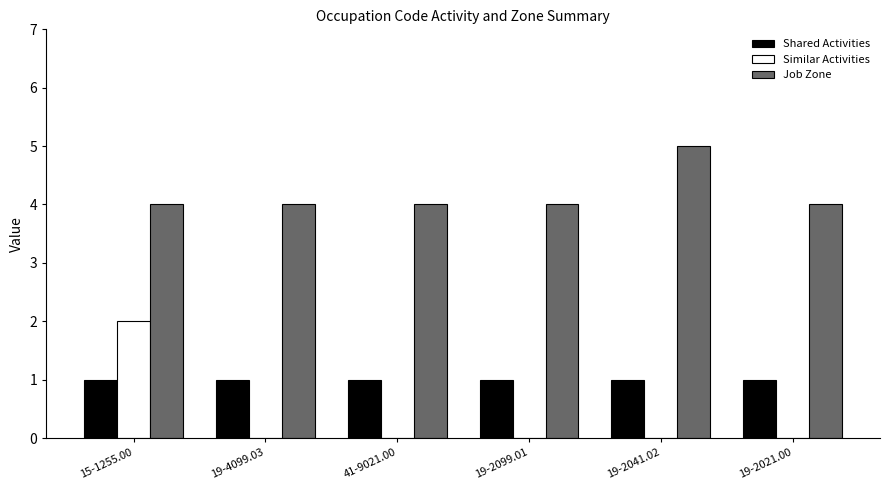

What are all the series names shown in the legend?

Shared Activities, Similar Activities, Job Zone